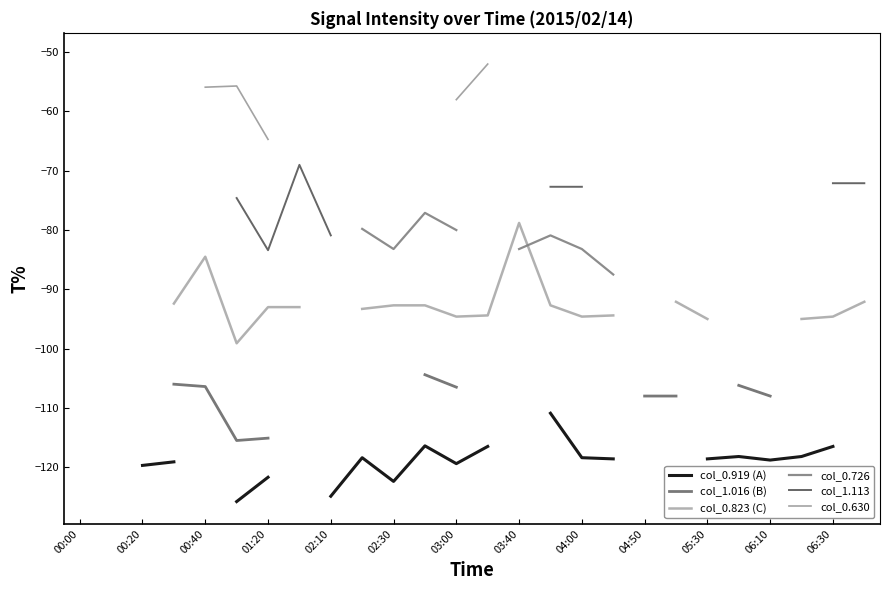

Is it true that col_1.113 equals -73.6 at 19?

True